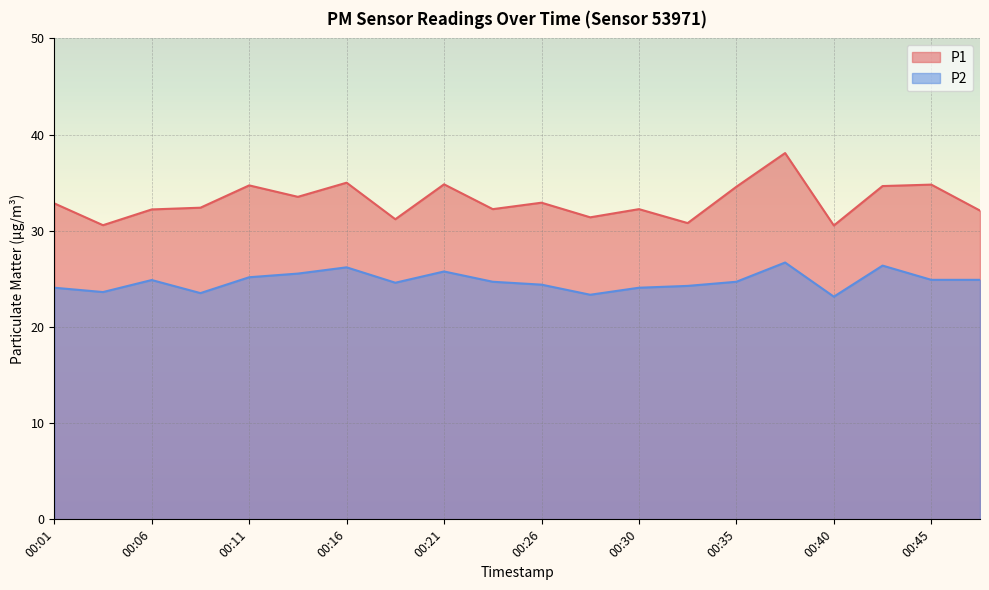

At which category is the sum across all series the highest?

00:38